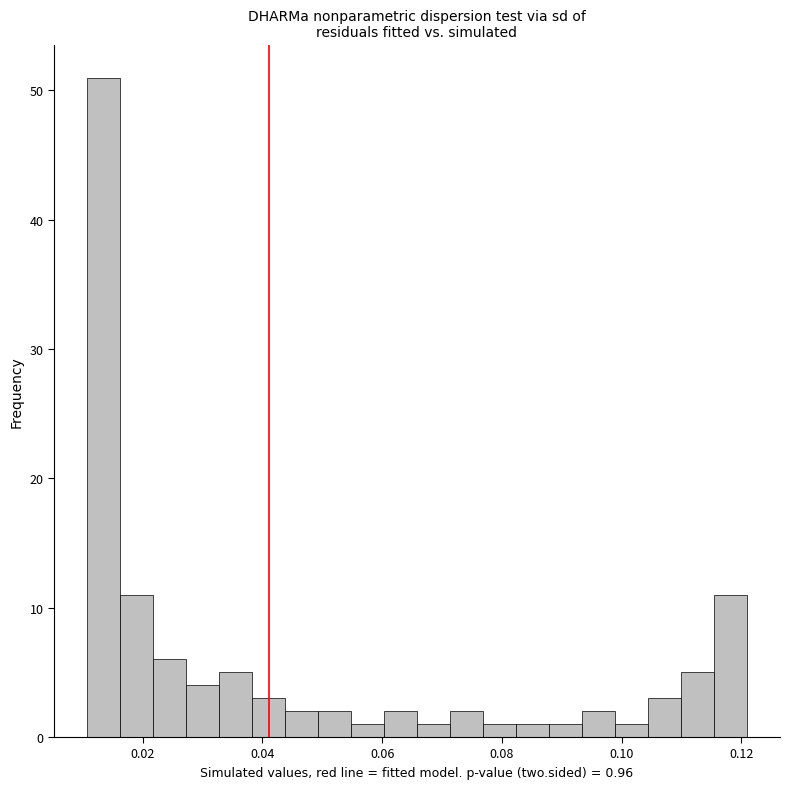

Read against the x-axis, roughly where is the centre of the tallest bar?

0.014